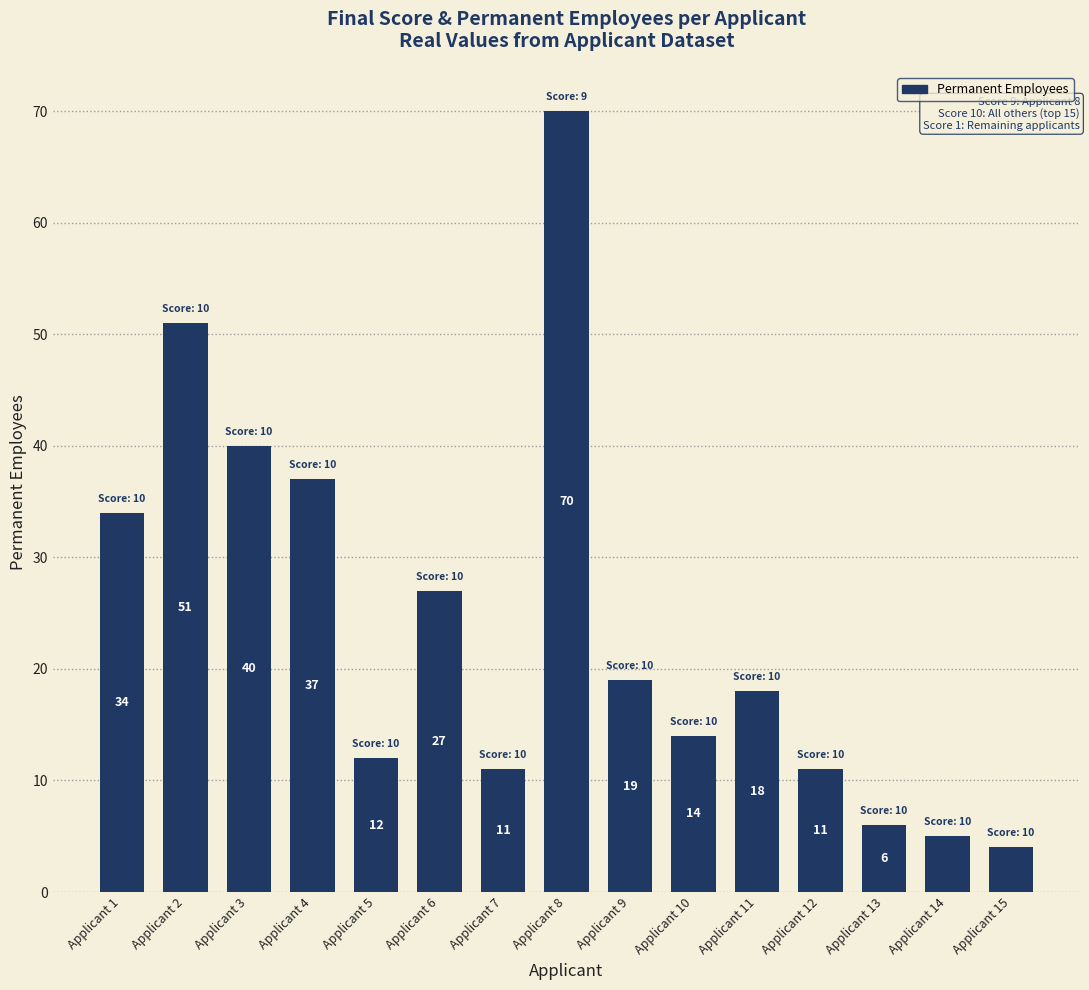

At which label does the data first exceed 18?

Applicant 1